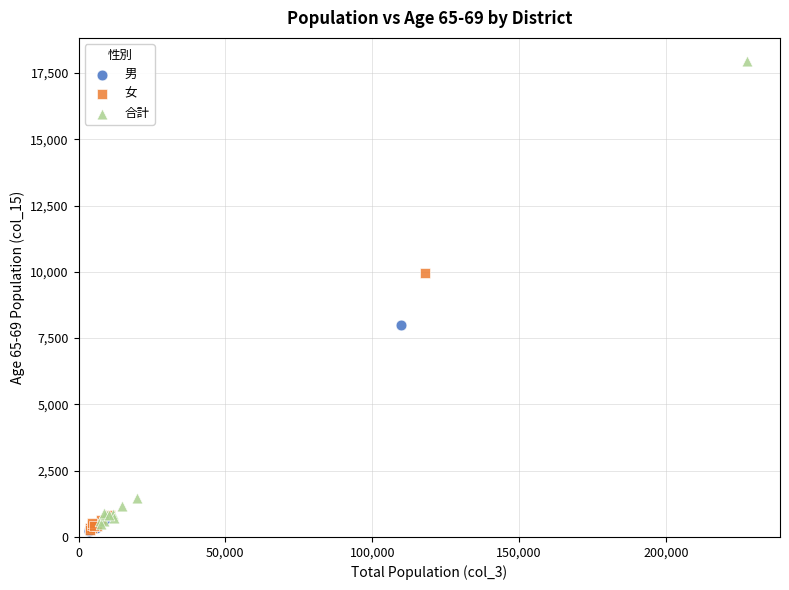

Which series contains the highest Y value?

合計